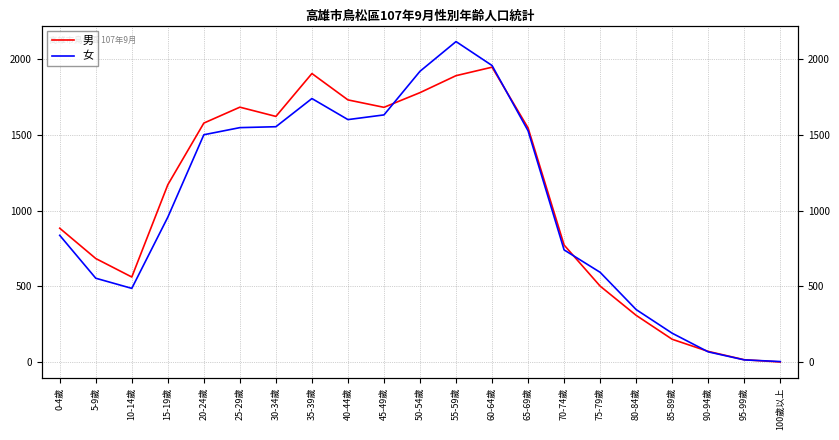

Between which two adjacent categories do 女 and 男 first intersect?

45-49歲 and 50-54歲